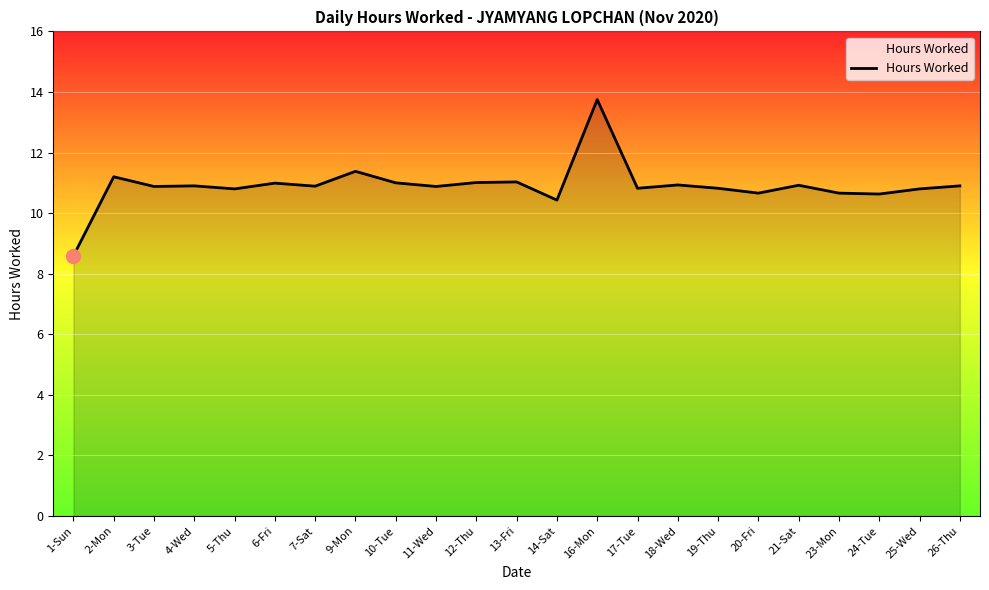

What value does the data have at 5-Thu?

10.8